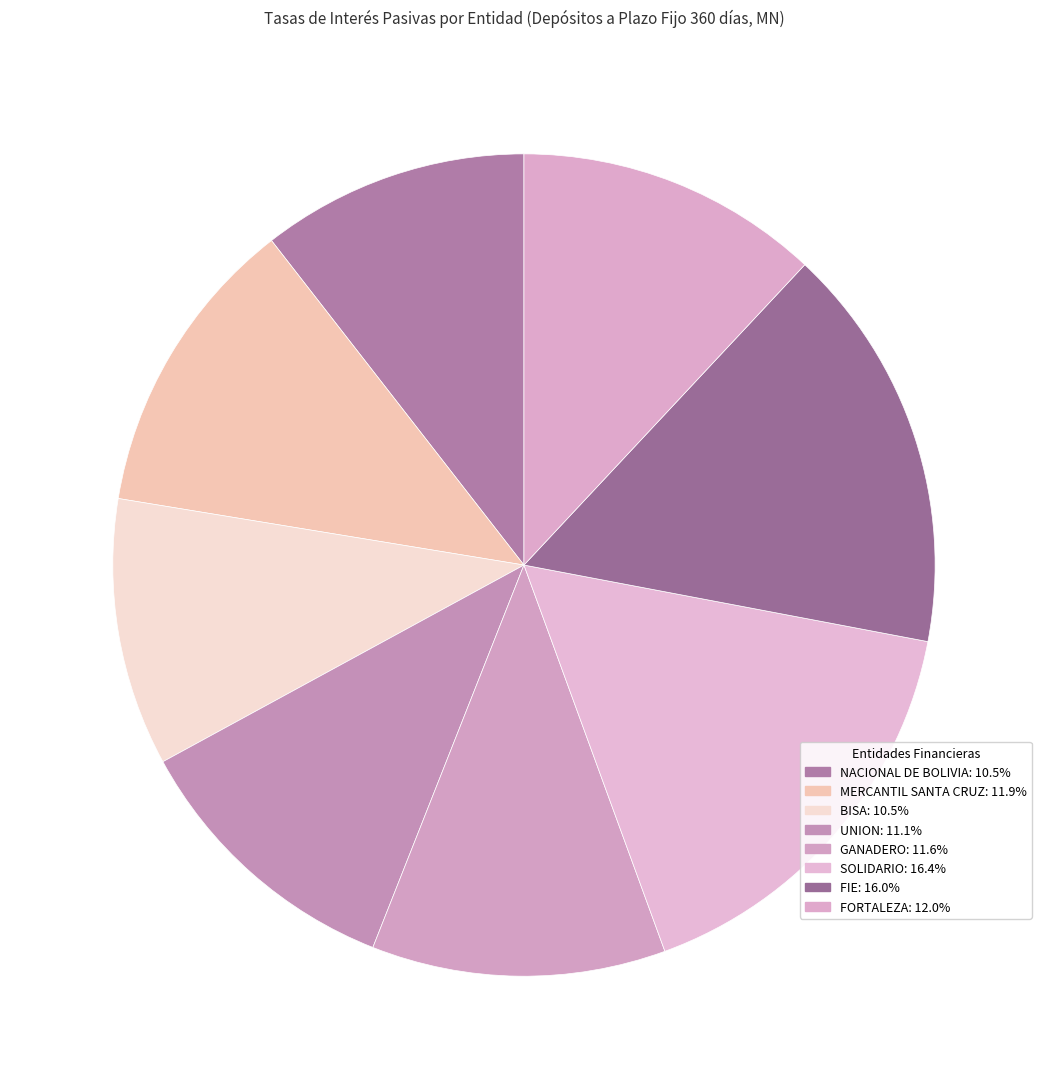

How many slices are in this pie chart?

8